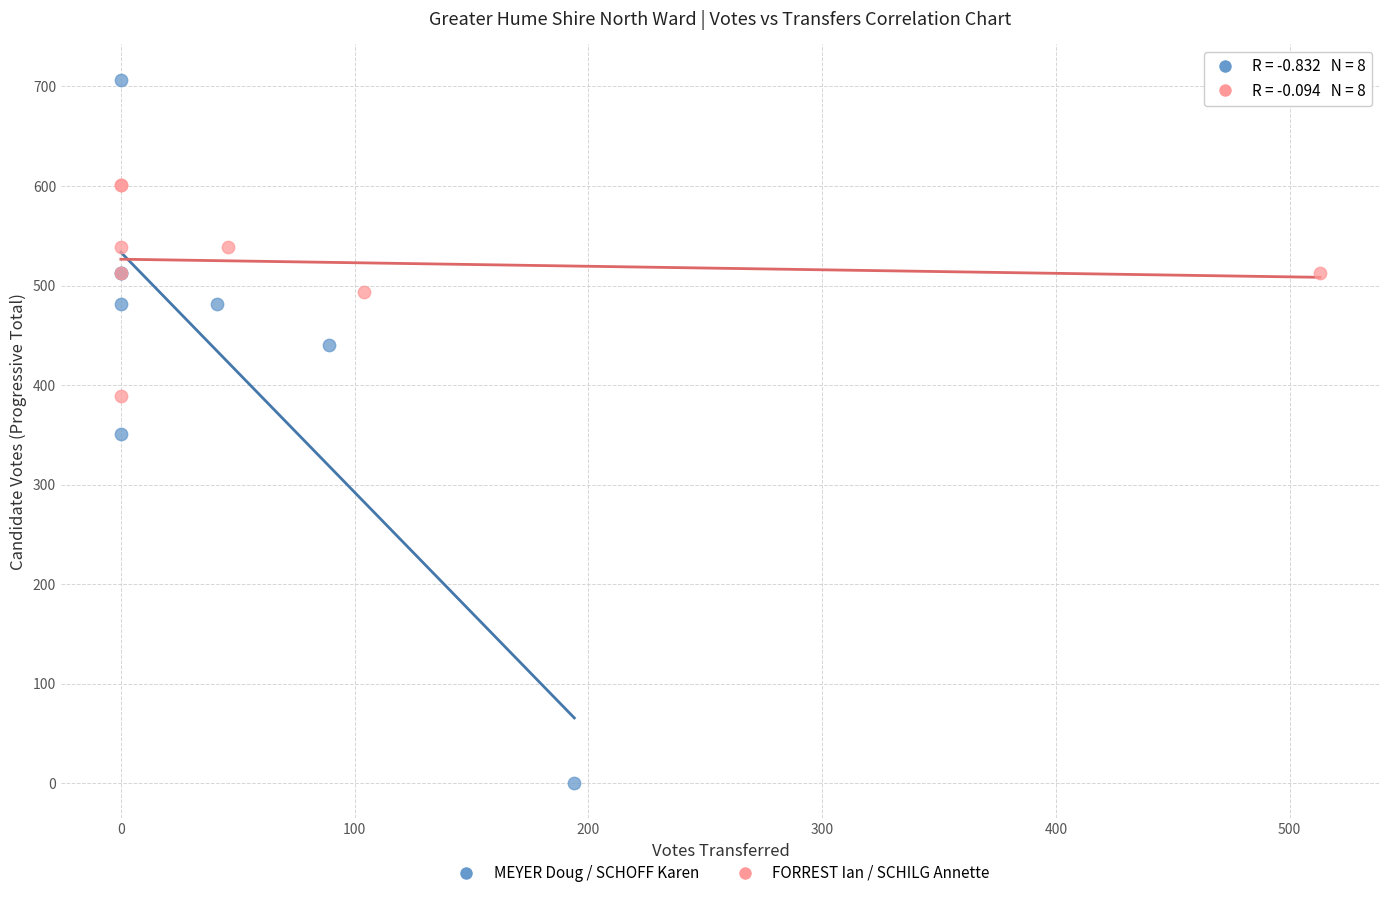

Which series reaches the minimum Y coordinate?

MEYER Doug / SCHOFF Karen